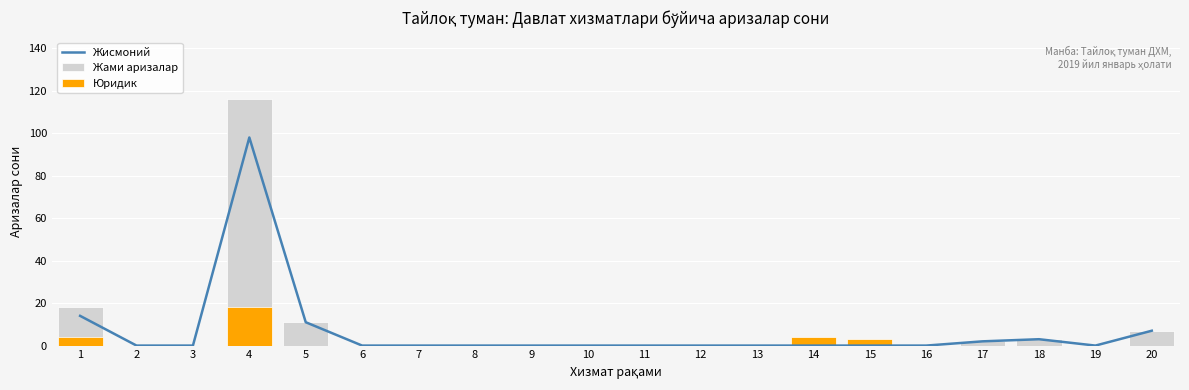

Is it true that Жами аризалар equals 1 at 17?

False